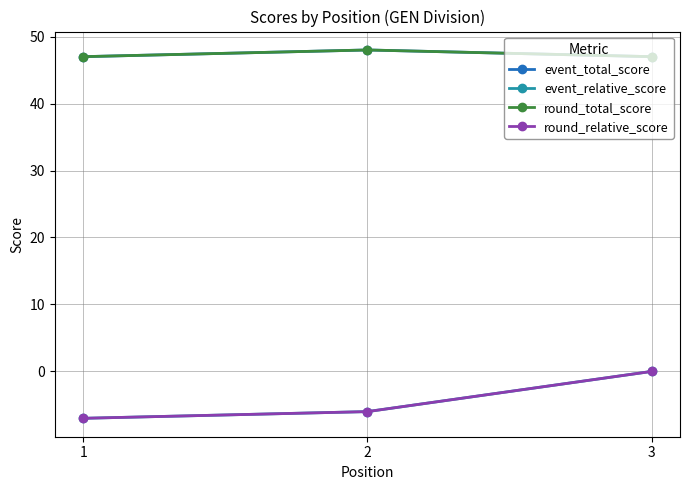

At which category does the chart reach its minimum across all series?

1